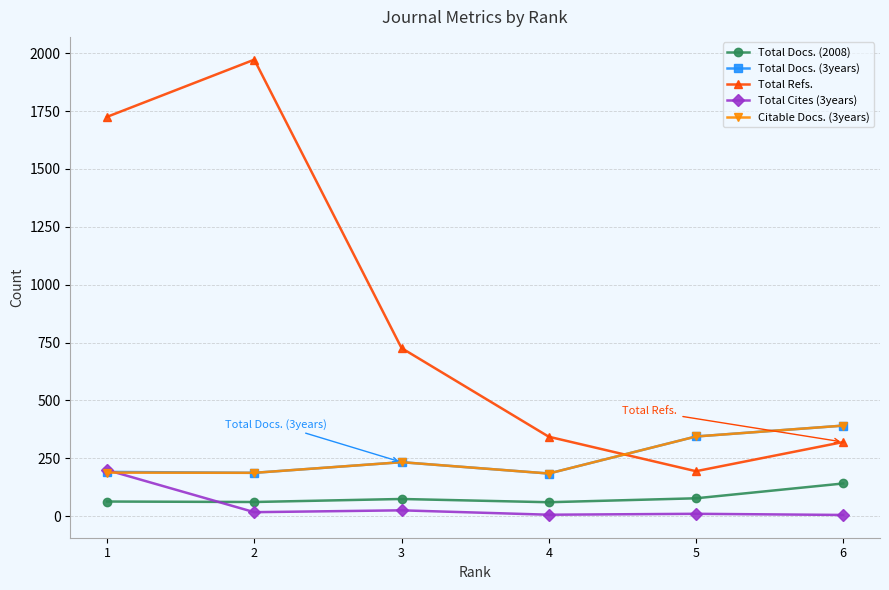

What is the difference between the second highest and second lowest values in the Total Docs. (2008) series?

16